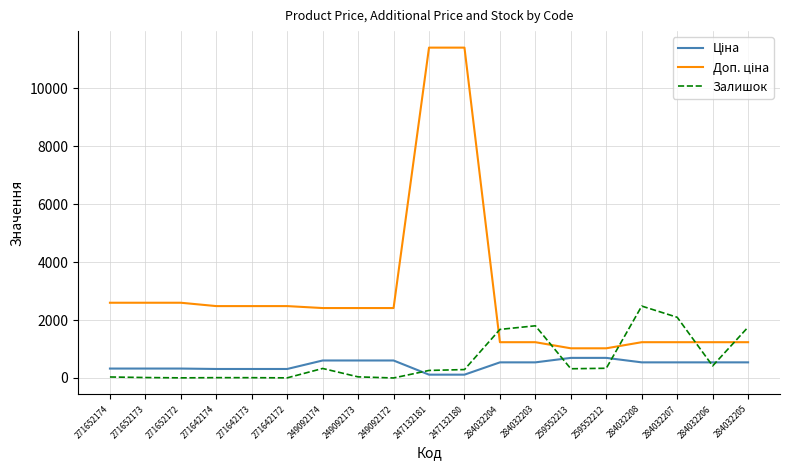

At how many categories does at least one series exceed 4724?

2